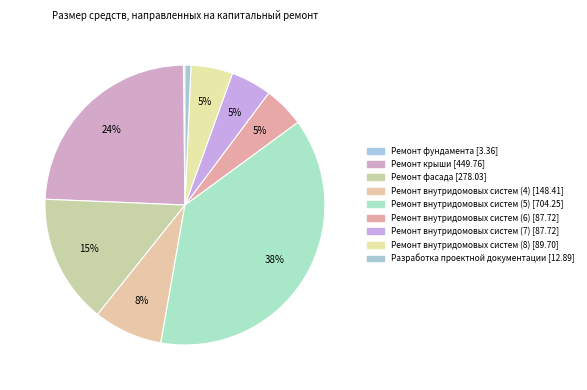

Which category has the biggest portion of the pie?

Ремонт внутридомовых систем (5)